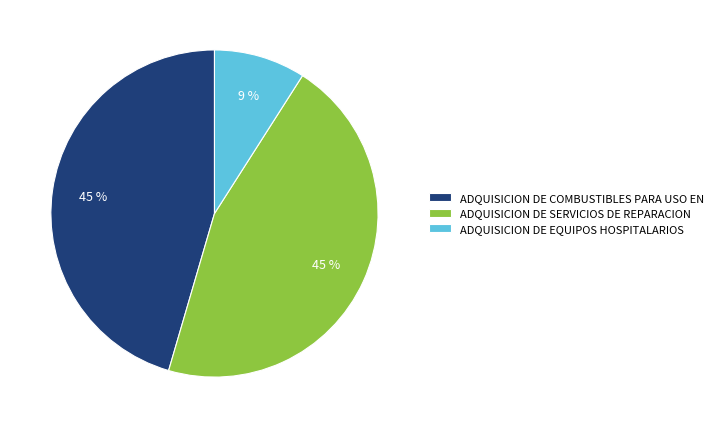

To the nearest percent, what percentage of the pie is ADQUISICION DE SERVICIOS DE REPARACION?

45%